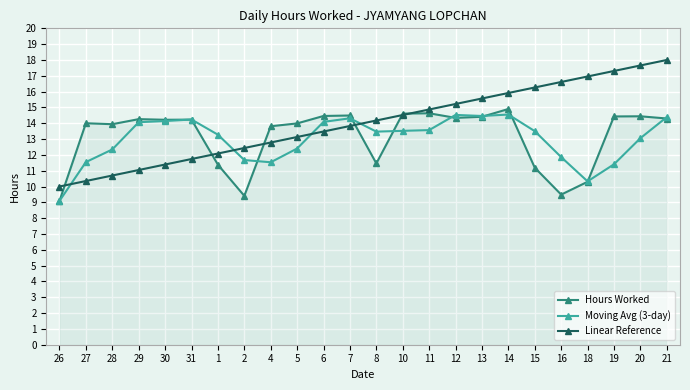

What is the value of the Linear Reference point at the 7th from the left?

12.1